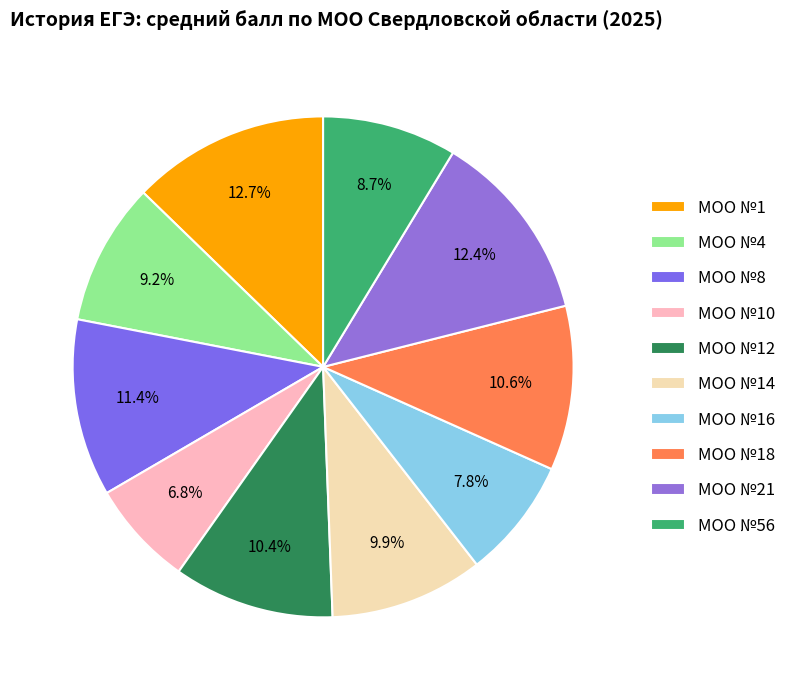

Which category has the smallest portion of the pie?

МОО №10